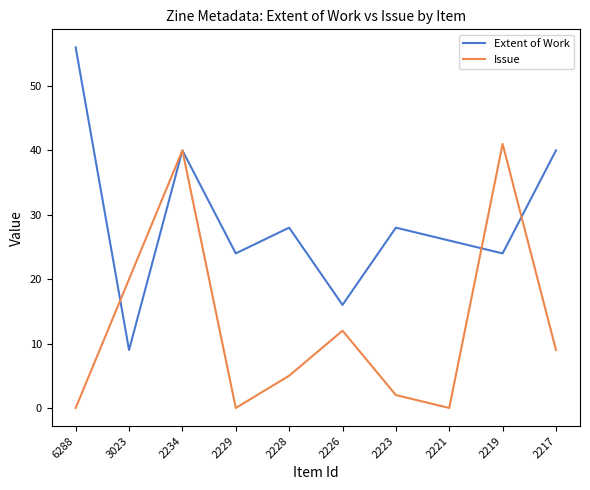

At which category does Issue reach its first local peak?

2234